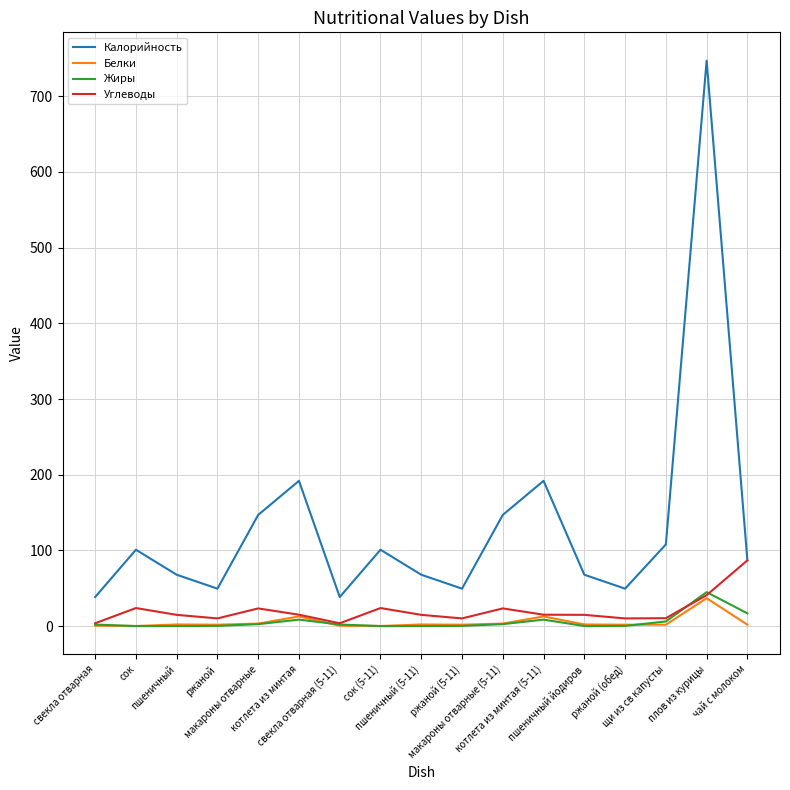

True or false: Жиры and Калорийность intersect in this chart.

False